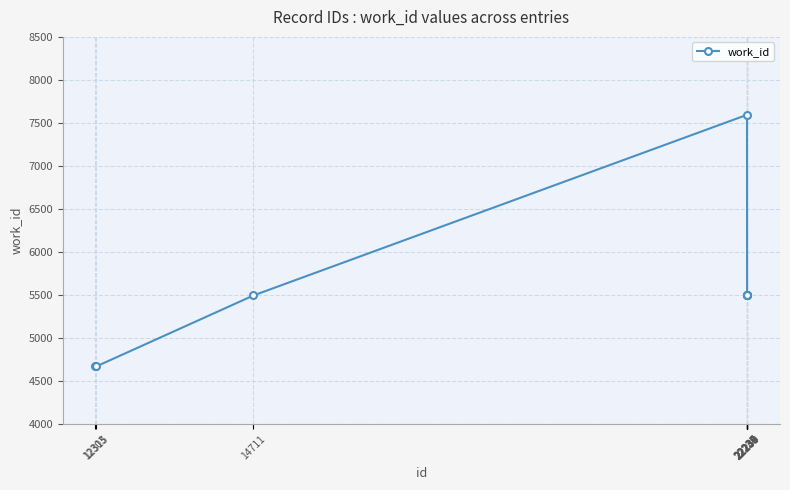

What is the value of the 5th point from the left?

5494